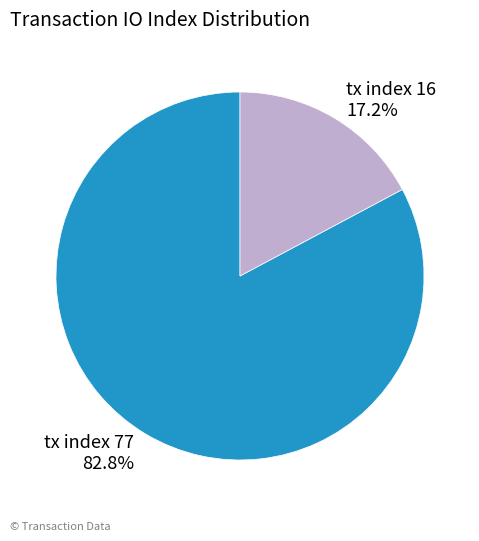

Does any single category account for the majority?

Yes